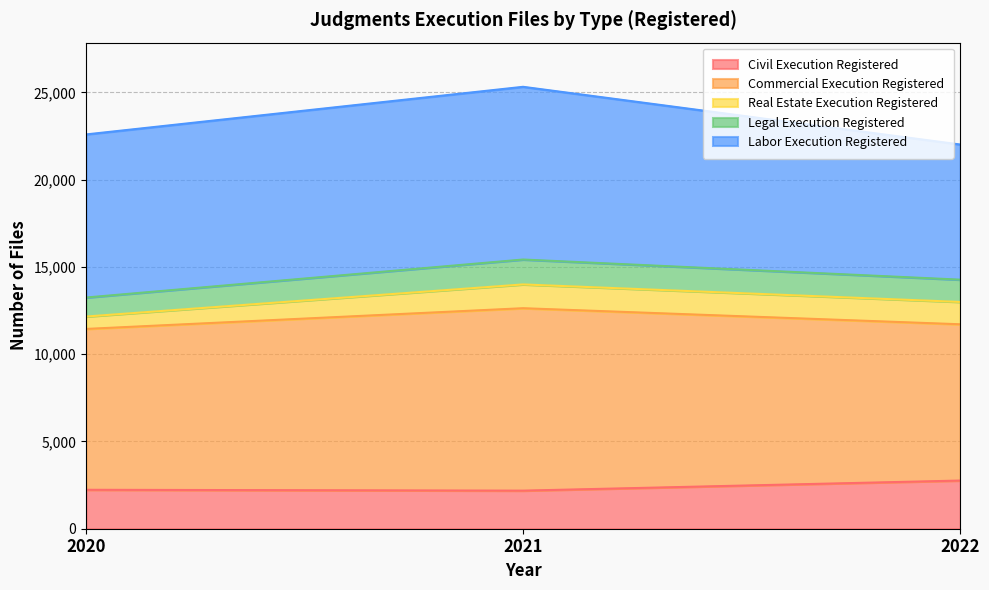

What is the value of the Civil Execution Registered point at the 3rd from the left?

2760